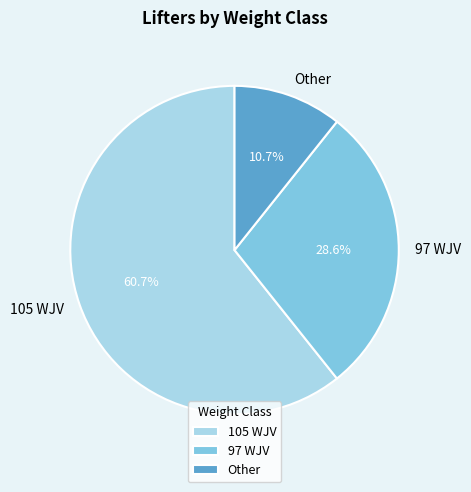

True or false: 97 WJV accounts for 29% of the total.

True